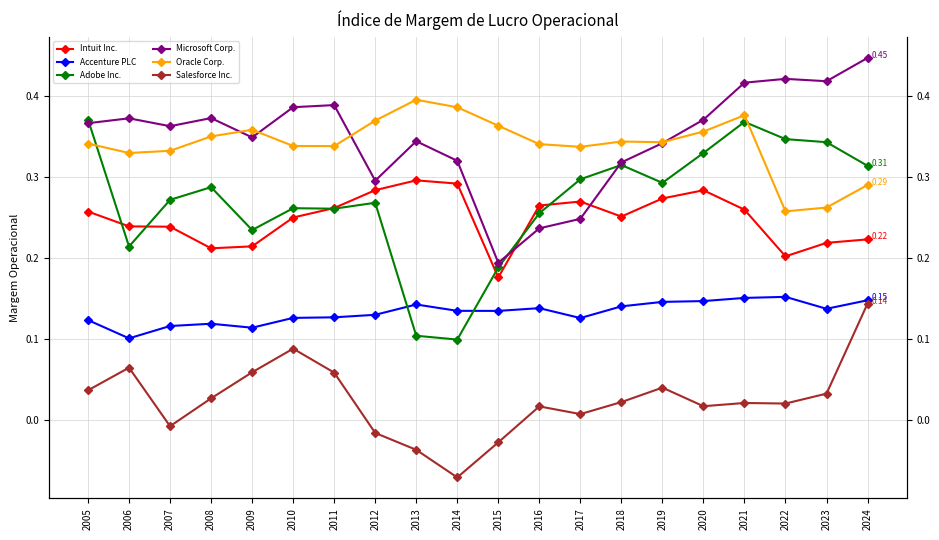

True or false: Microsoft Corp. has a value of 0.4 at 2005.

True